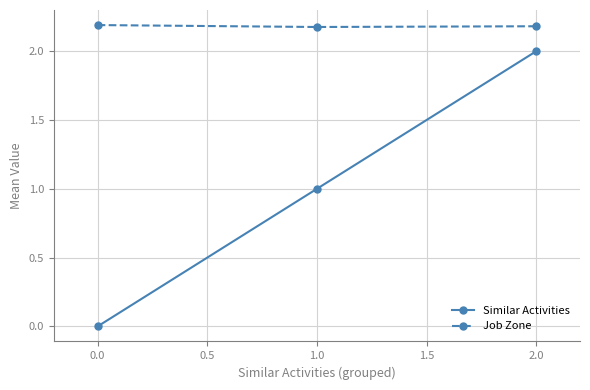

What is the label of the 2nd point from the right?

1.0